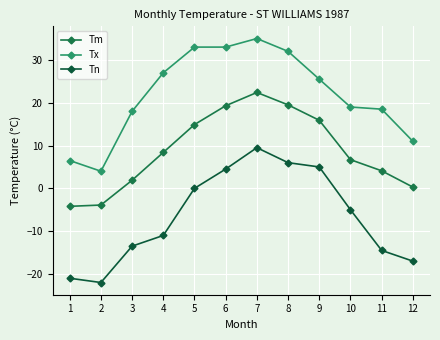

What is the sum of the Tn values at 6 and 9?

9.5